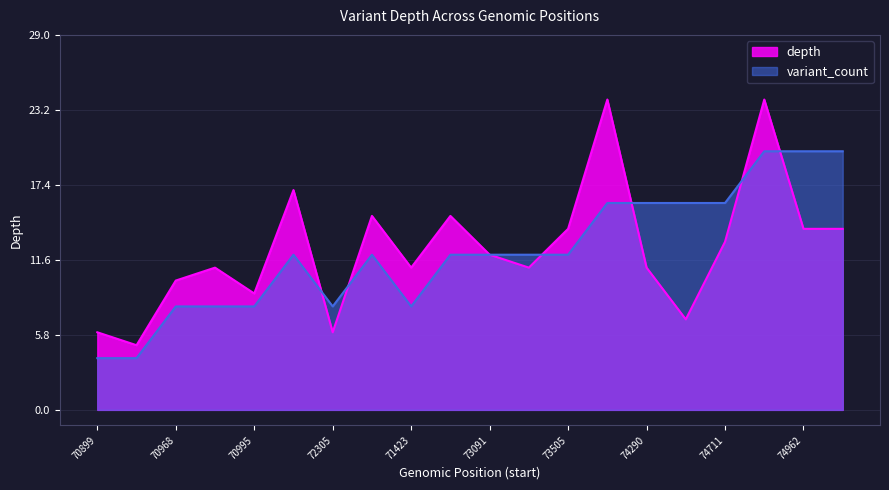

How many intersections are there between depth and variant_count?

6